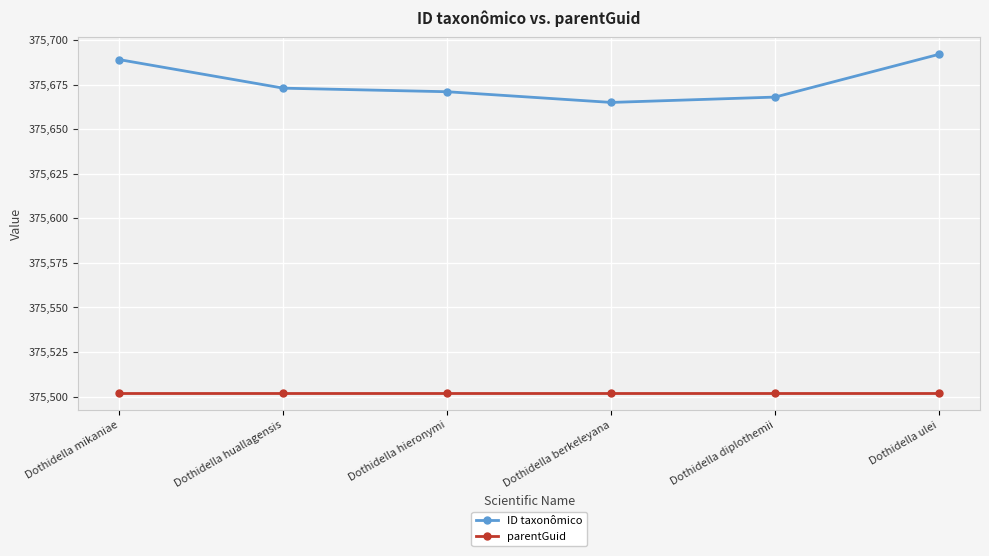

What are all the series names shown in the legend?

ID taxonômico, parentGuid